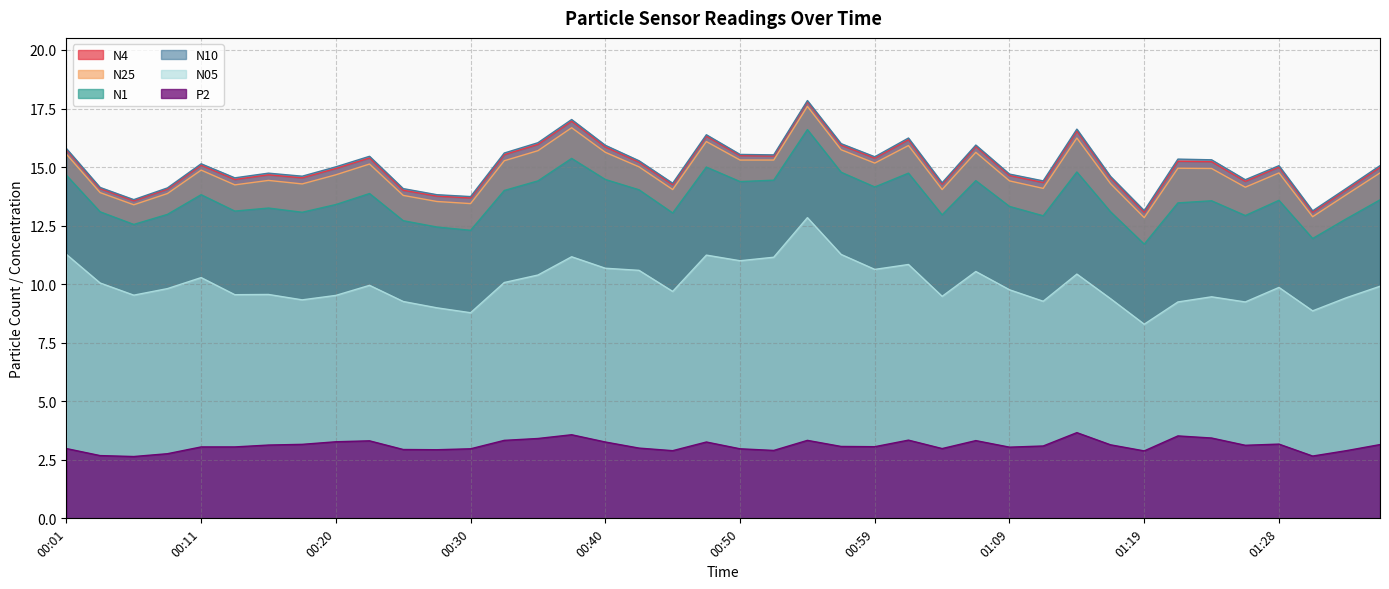

Rank the series at 01:07 from highest to lowest value.

N10, N4, N25, N1, N05, P2